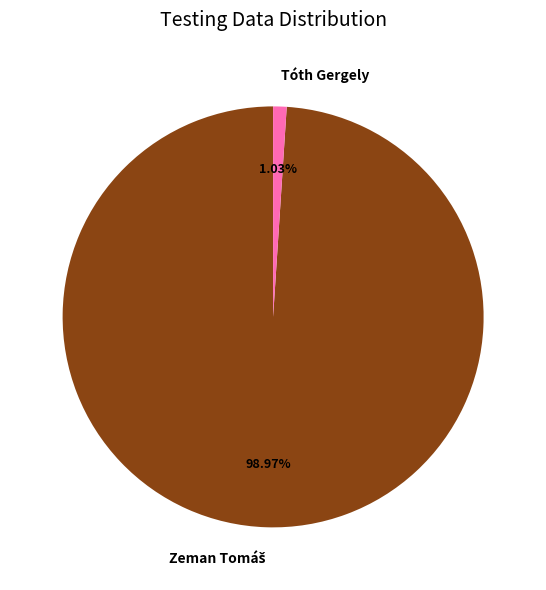

Does any single category account for the majority?

Yes